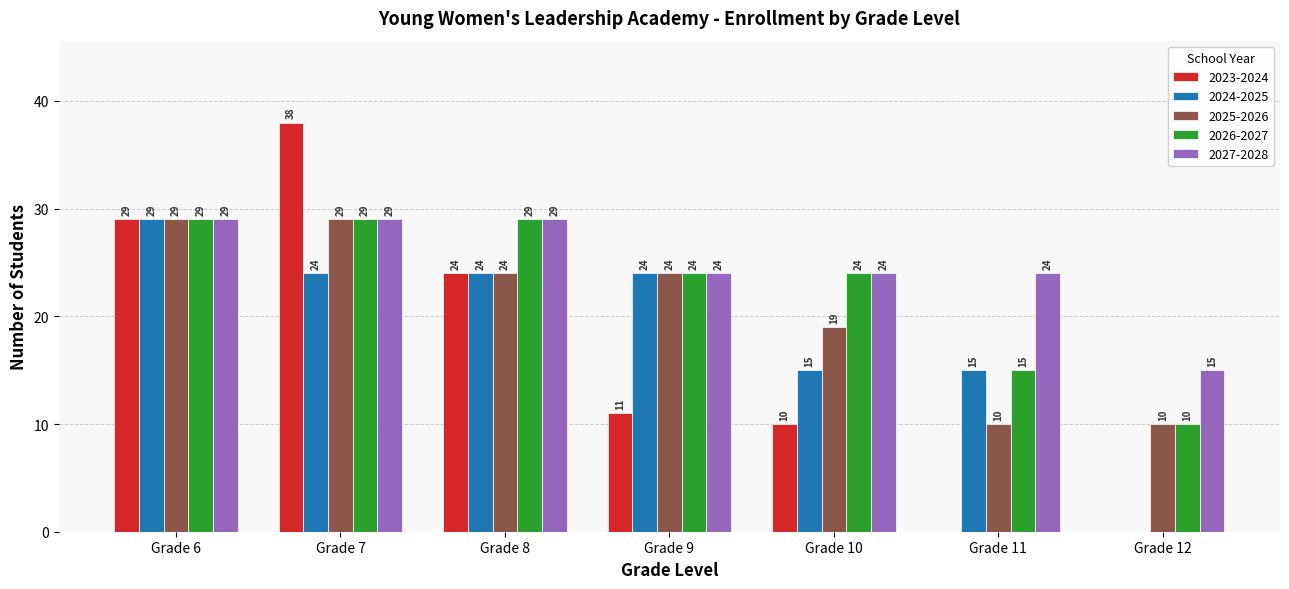

Between Grade 7 and Grade 8, which series saw the biggest shift?

2023-2024